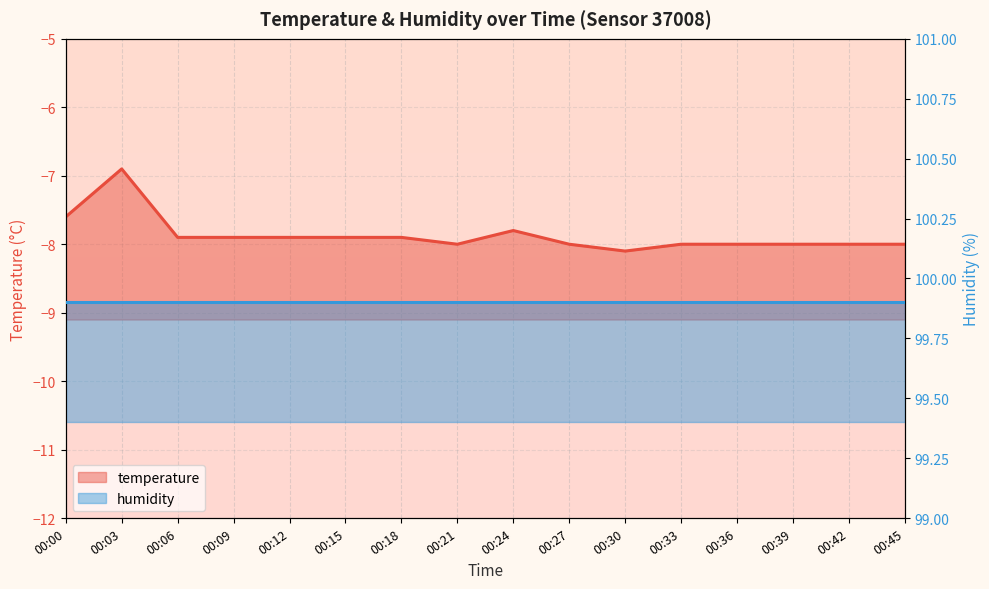

What is the value of the 16th point from the left?

-8.0